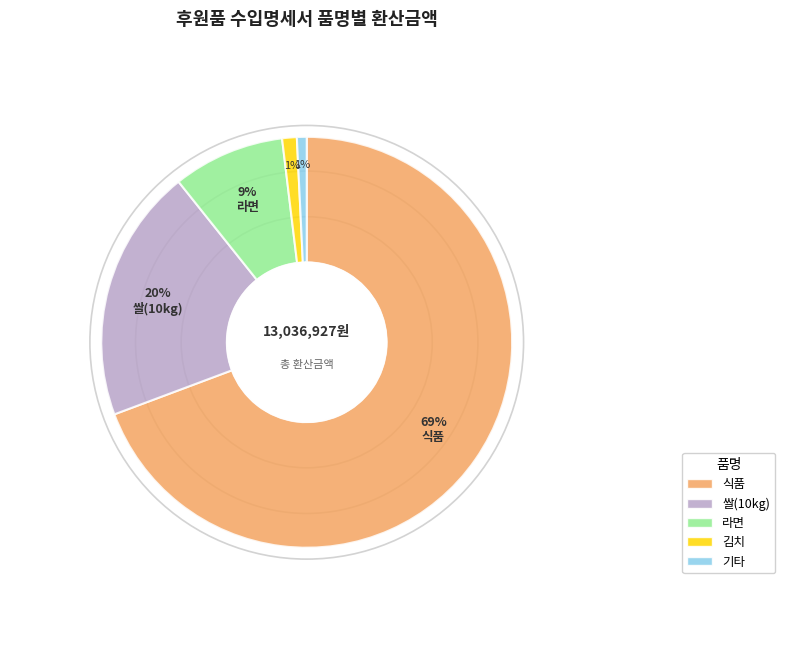

What percentage is the 쌀(10kg) slice, to the nearest percent?

20%